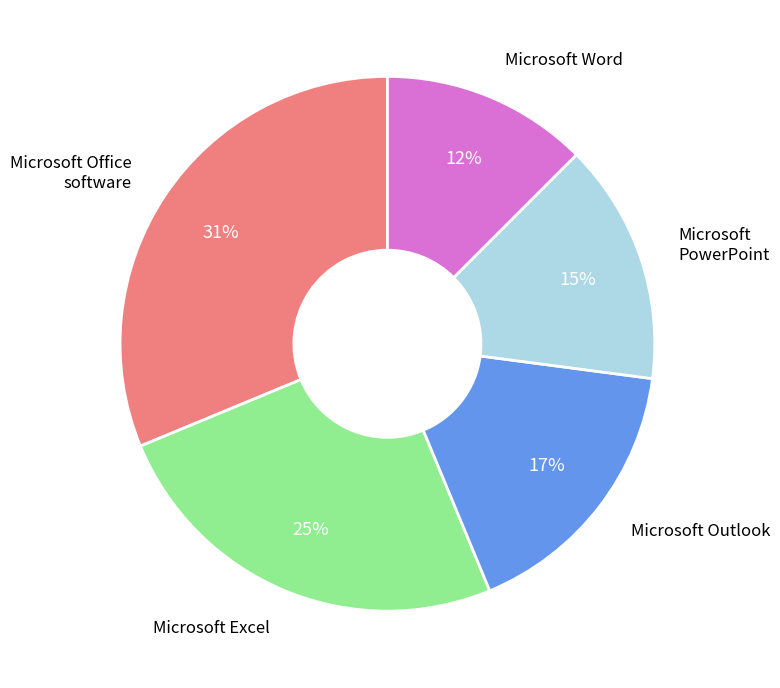

Is it true that Microsoft Excel is 25% of the pie?

True